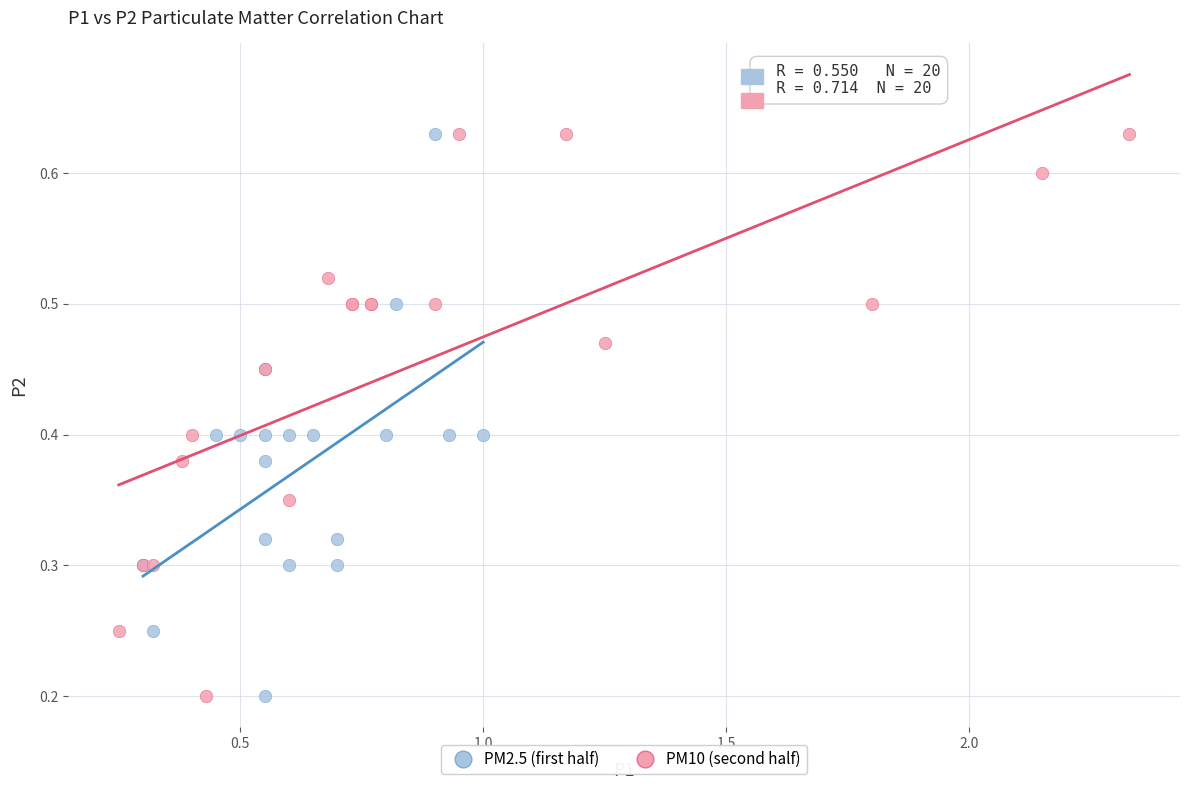

What are all the series names shown in the legend?

PM2.5 (first half), PM10 (second half)